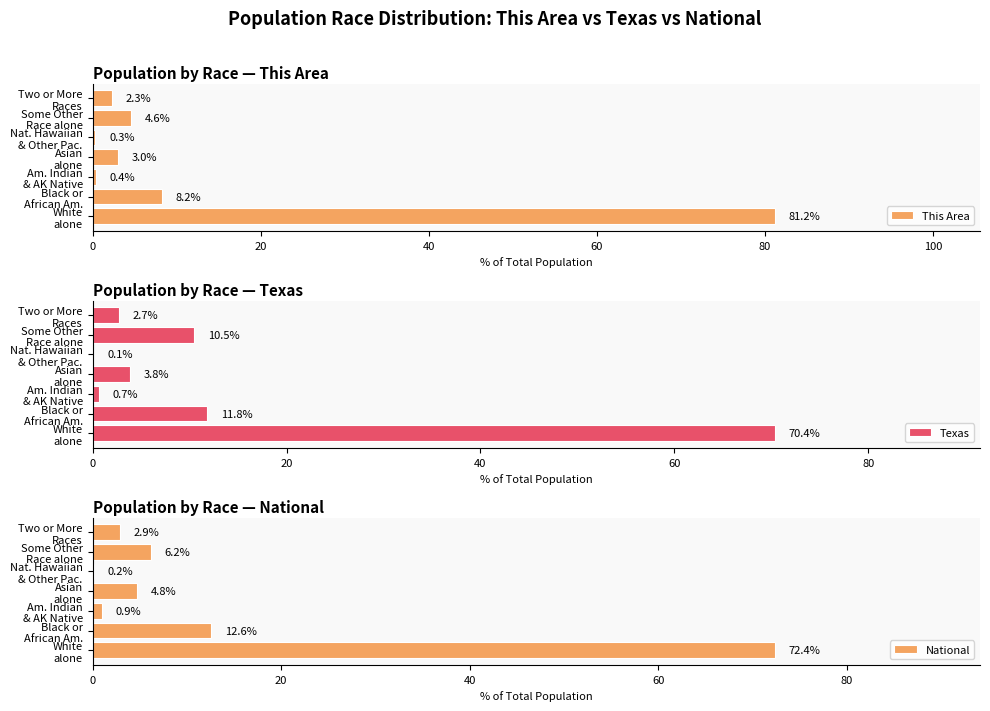

Which series has the largest total across all categories?

This Area